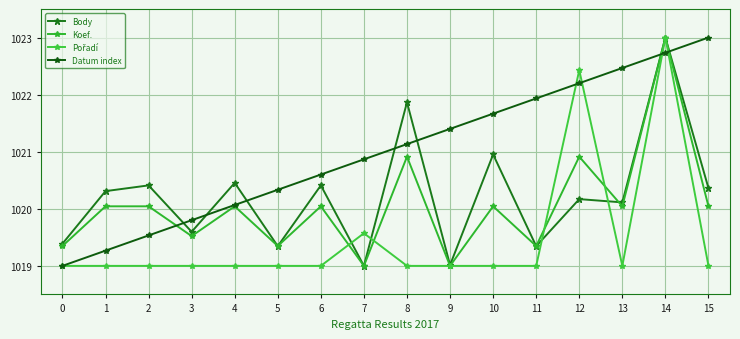

What is the value of the Datum index point at the 3rd from the left?

1019.5